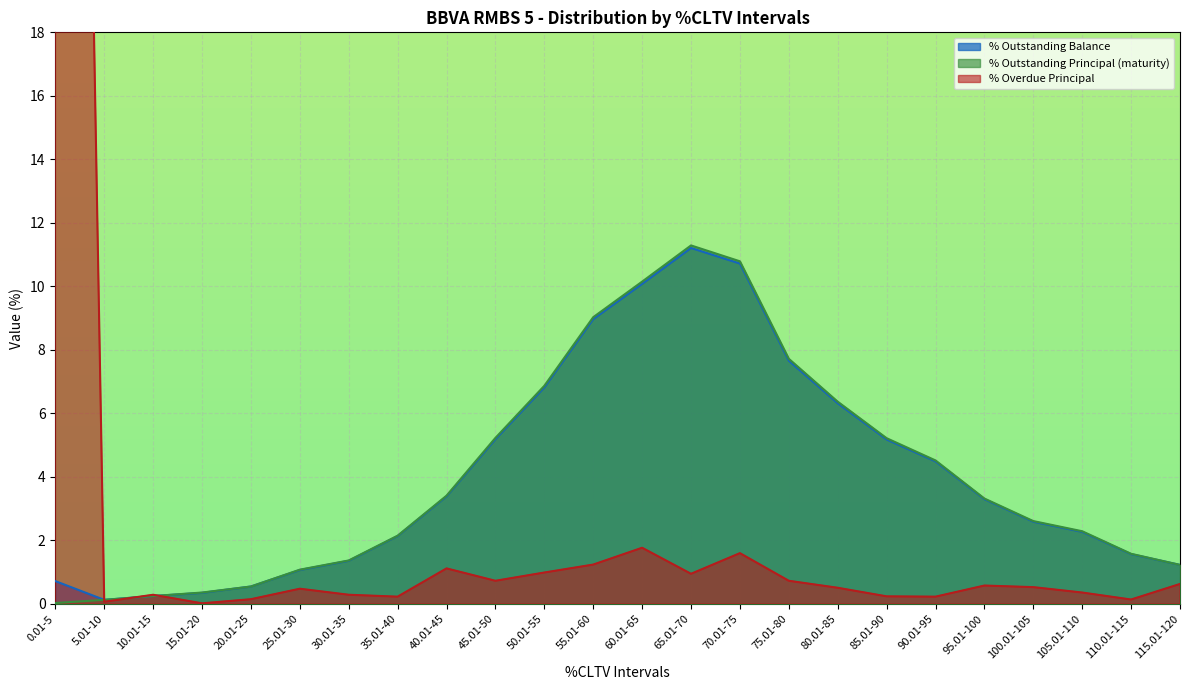

Between 60.01-65 and 15.01-20, which is larger?

60.01-65